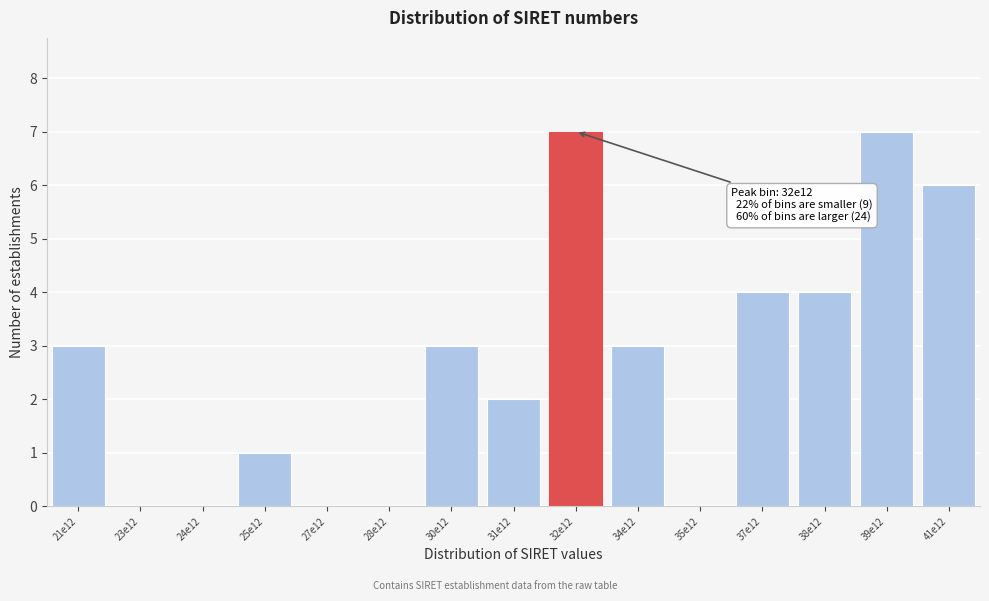

Reading left to right, what are all the values shown in this chart?

21e12=3	23e12=0	24e12=0	25e12=1	27e12=0	28e12=0	30e12=3	31e12=2	32e12=7	34e12=3	35e12=0	37e12=4	38e12=4	39e12=7	41e12=6